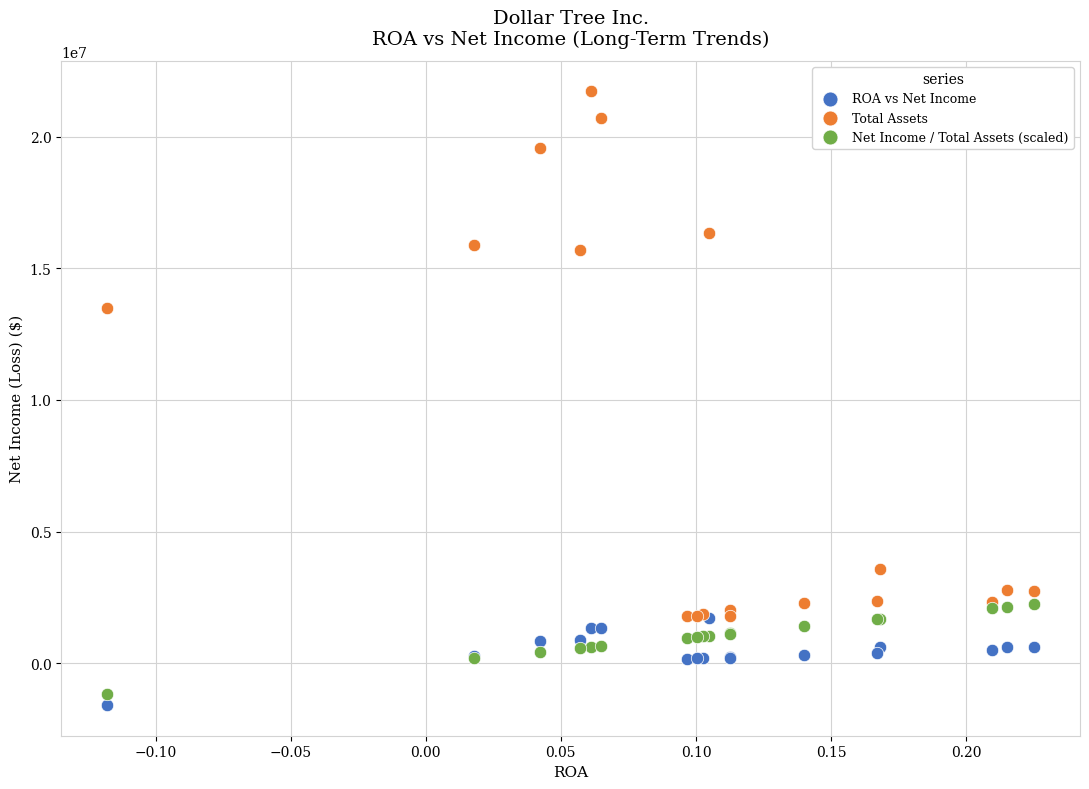

In the Total Assets series, what Y value is closest to 11754750?

13501200.0